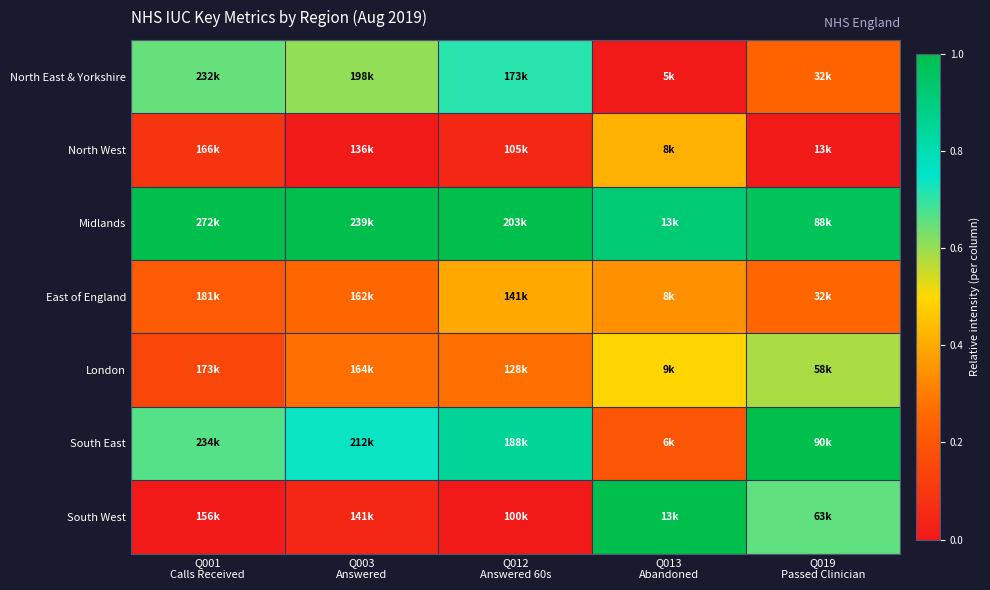

Which series has the largest total across all categories?

Midlands